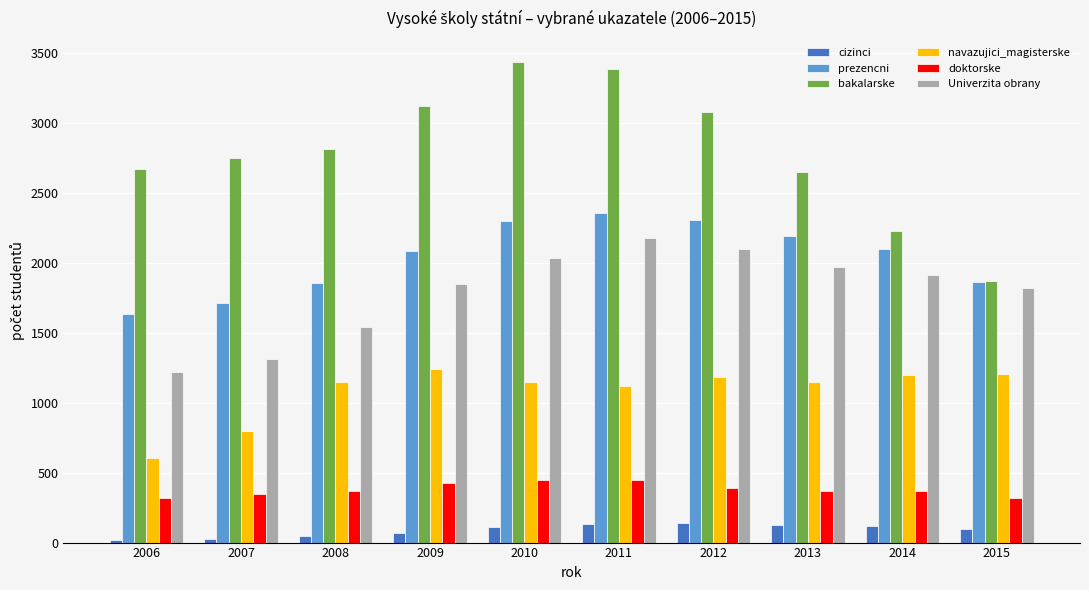

Which series has the largest total across all categories?

bakalarske